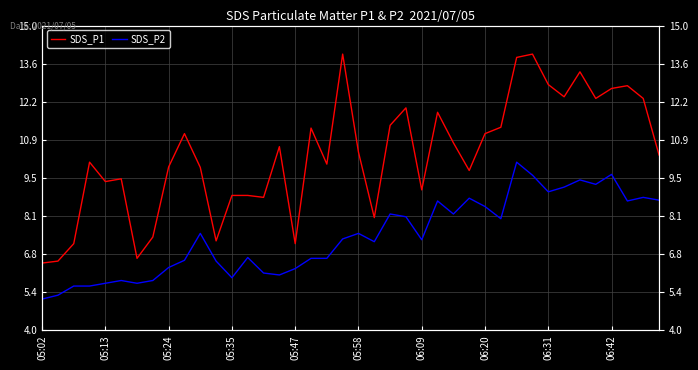

What is the label of the 1st point from the left?

05:02